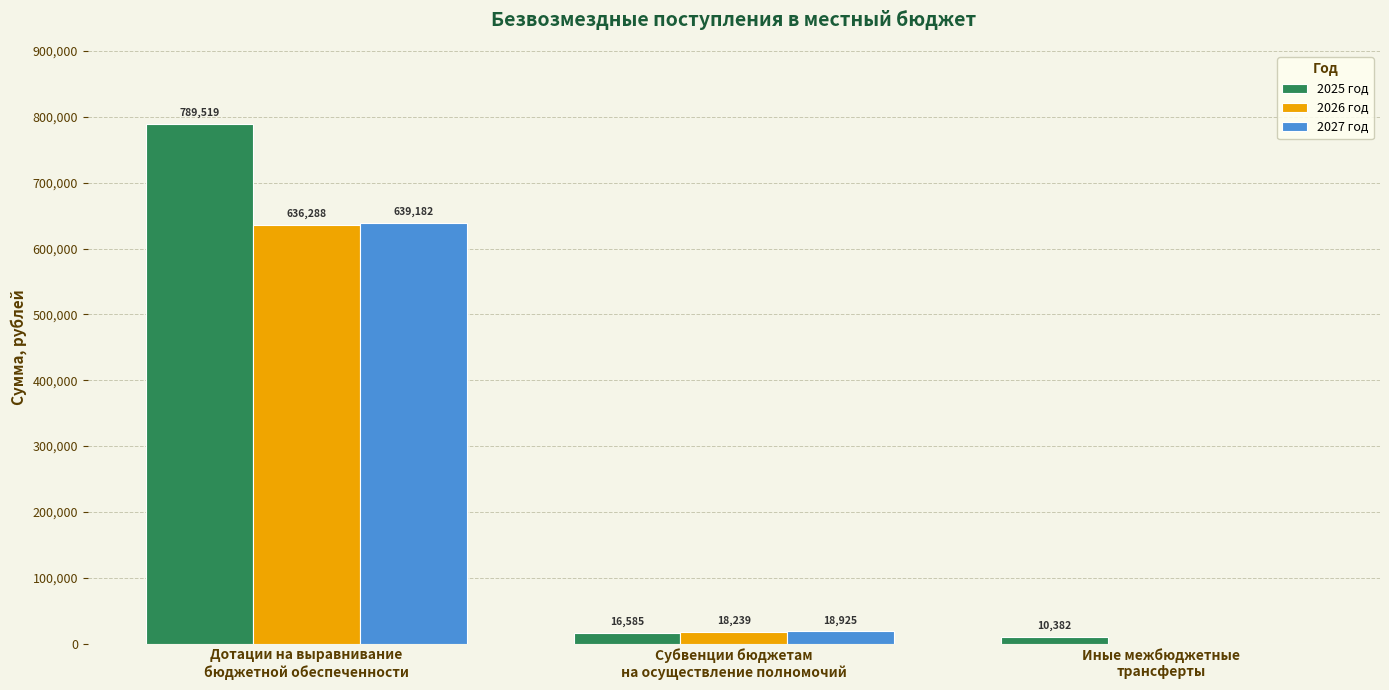

What is the maximum value shown in the chart?

789519.1